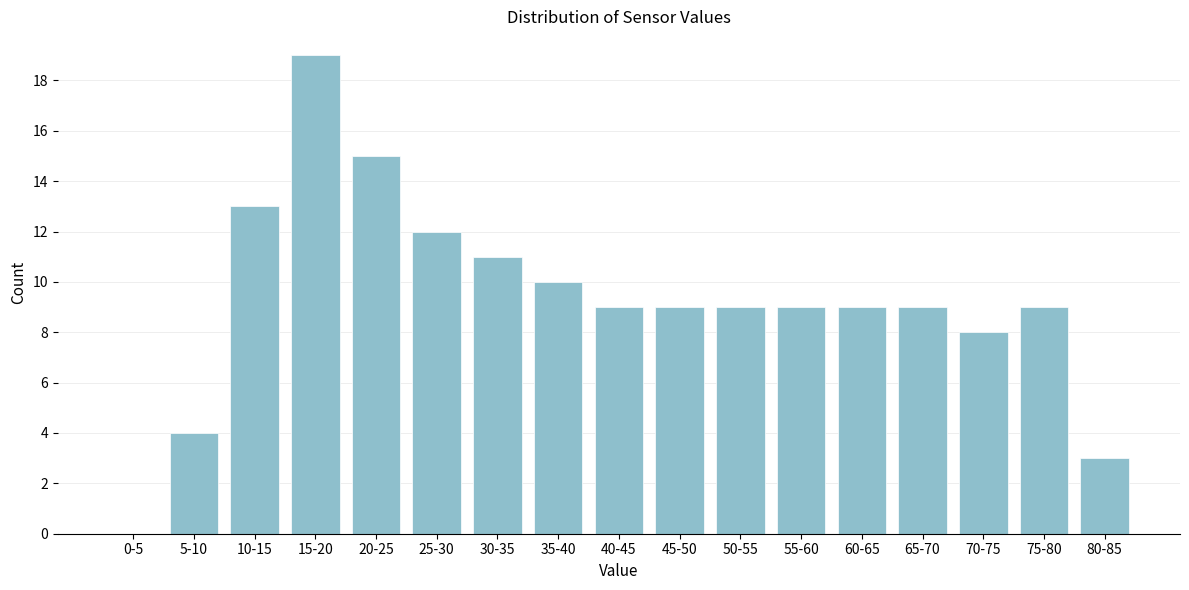

Reading right to left, what are all the values shown in this chart?

80-85=3	75-80=9	70-75=8	65-70=9	60-65=9	55-60=9	50-55=9	45-50=9	40-45=9	35-40=10	30-35=11	25-30=12	20-25=15	15-20=19	10-15=13	5-10=4	0-5=0